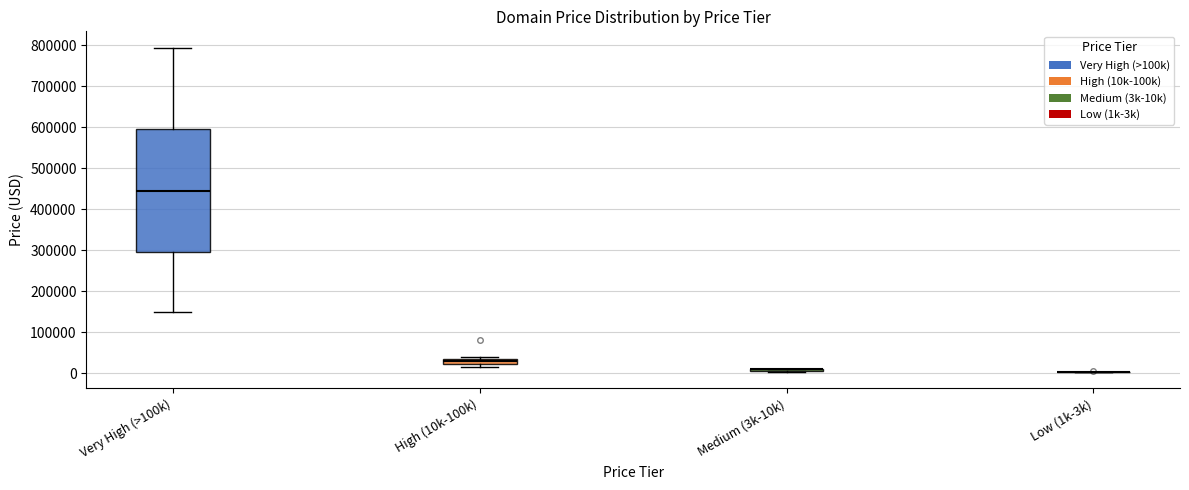

Where is the lower edge of the box for Very High (>100k) on the y-axis? The values are not printed on the chart, so give them approximately, as read against the axis.

290000